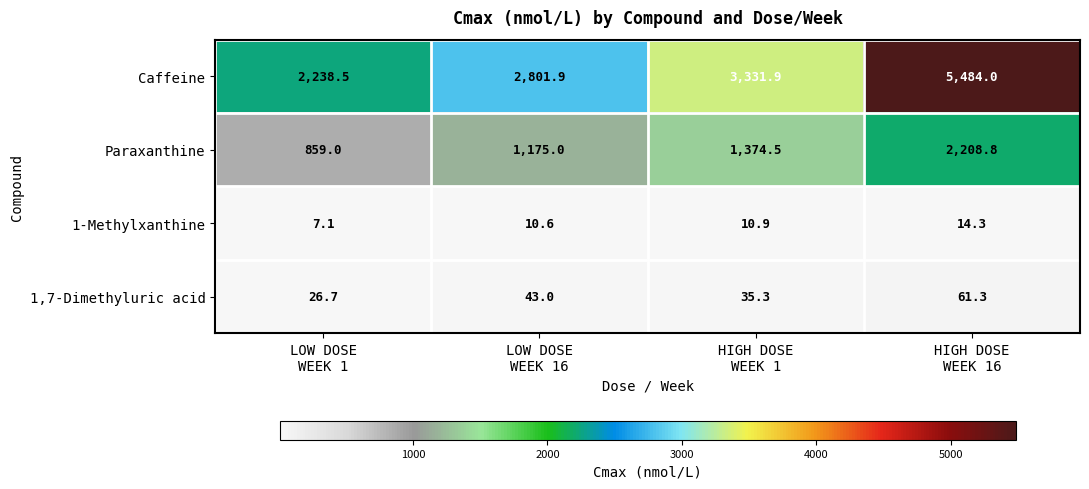

What is the maximum value for 1-Methylxanthine?

14.3